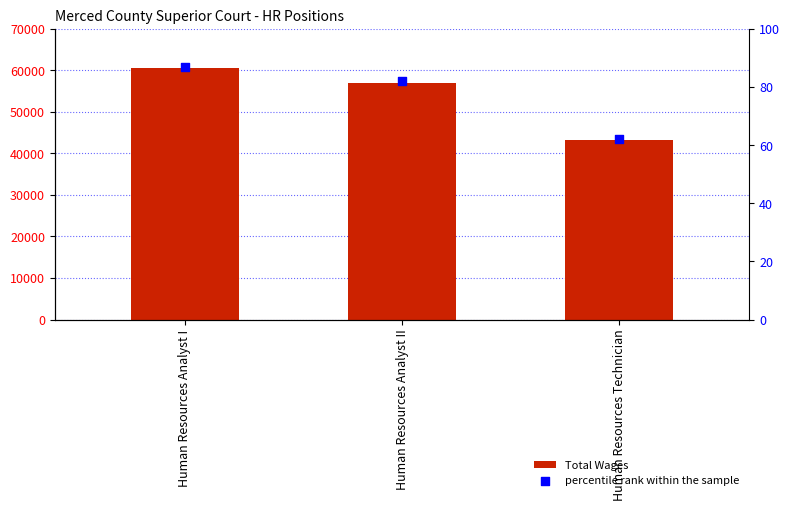

What is the total value across all series at Human Resources Technician?

43413